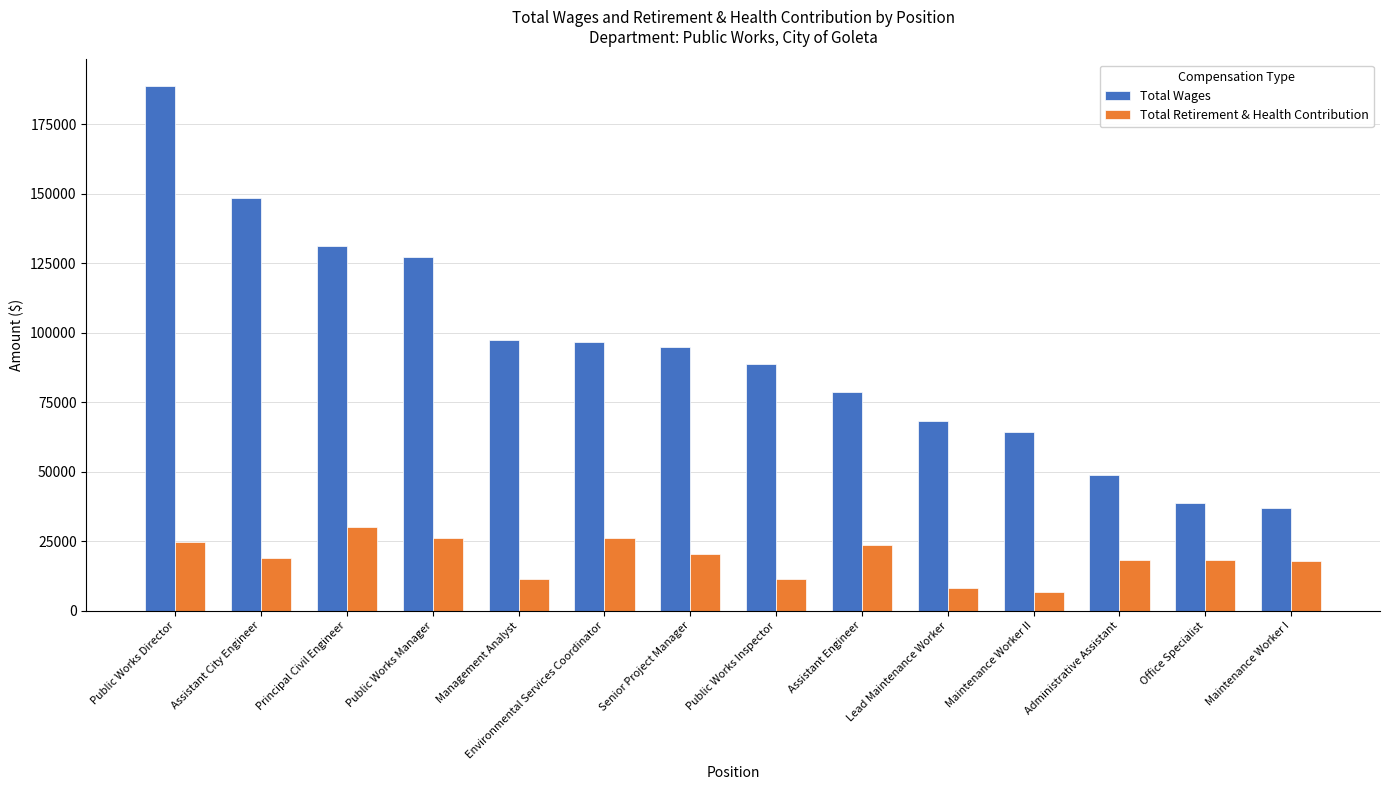

Which category has the highest value across all series?

Public Works Director